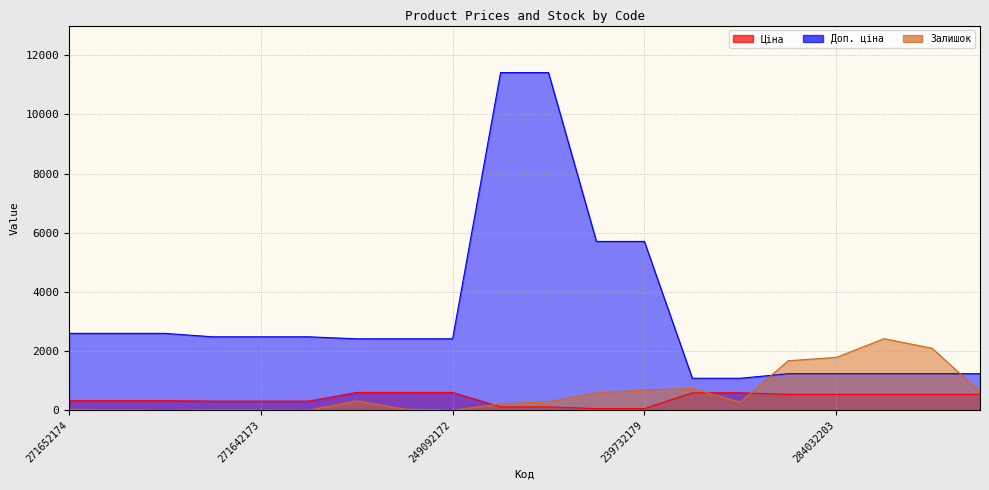

The value of Ціна at 249092173 is 411.5. True or false?

False